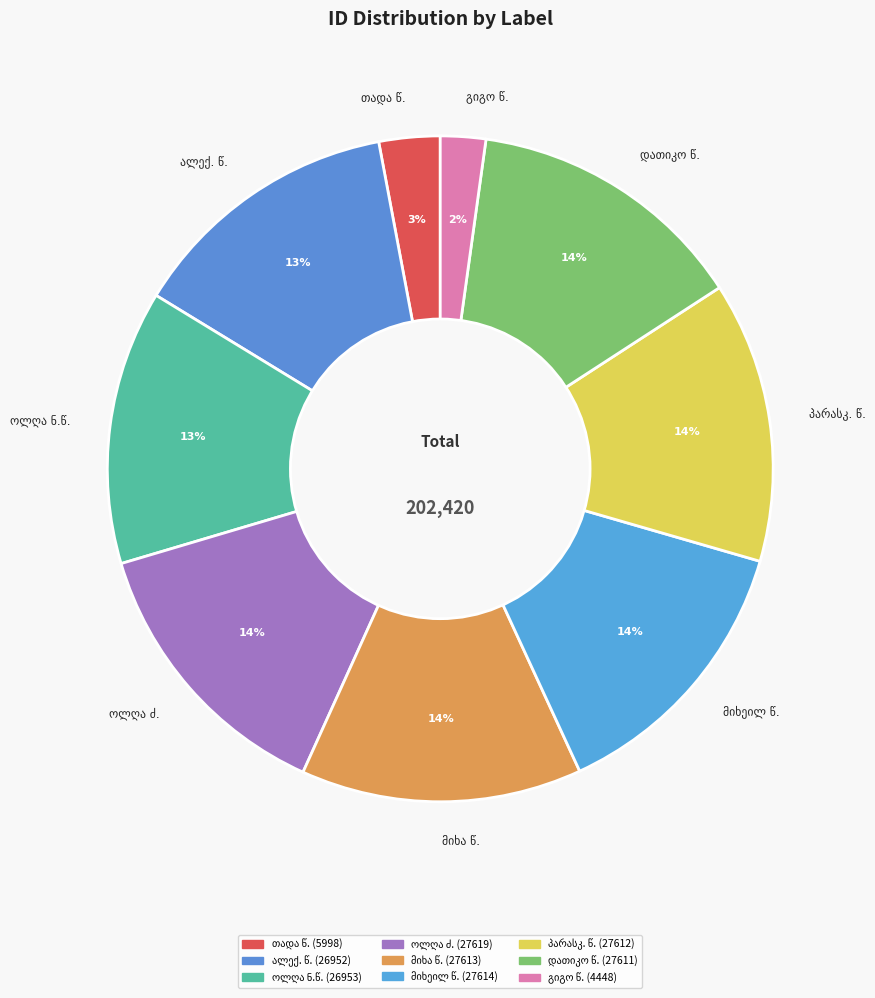

Is there any slice that represents more than half of the pie?

No